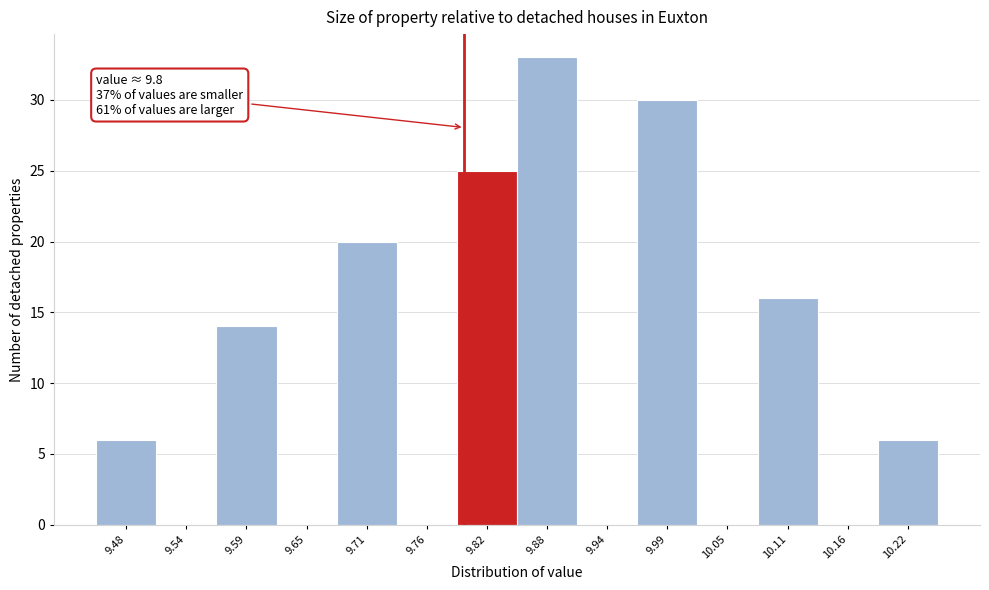

Over which range of the x-axis is the bar tallest?

9.85 to 9.91